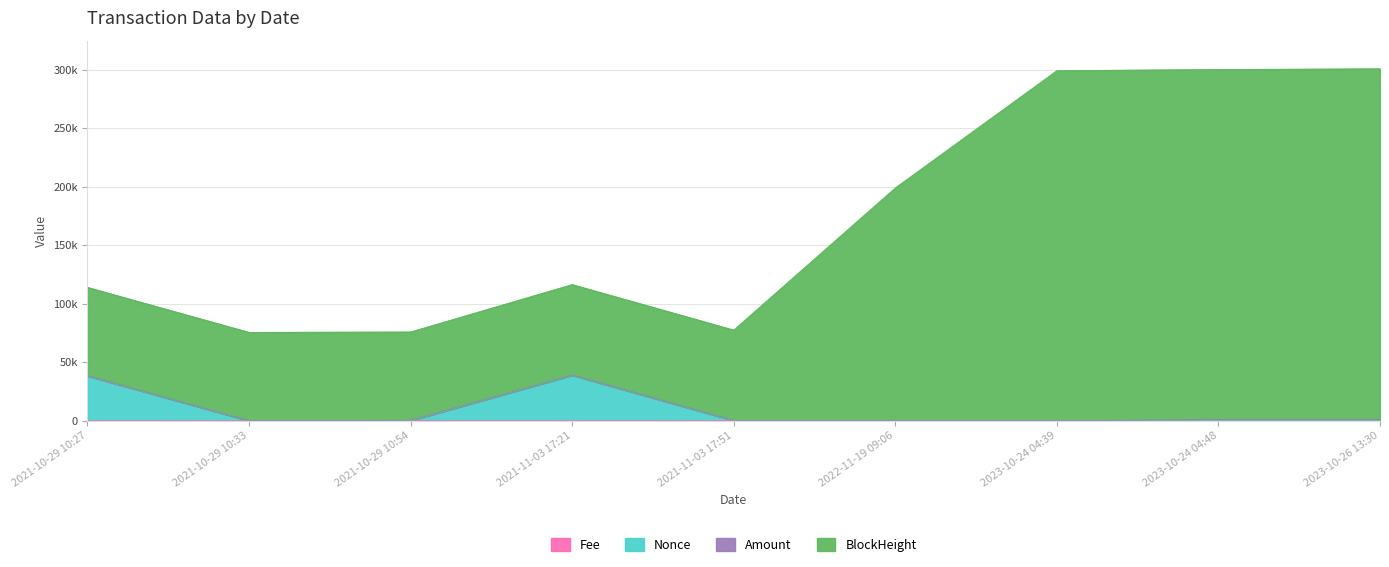

Which series has the largest total across all categories?

BlockHeight